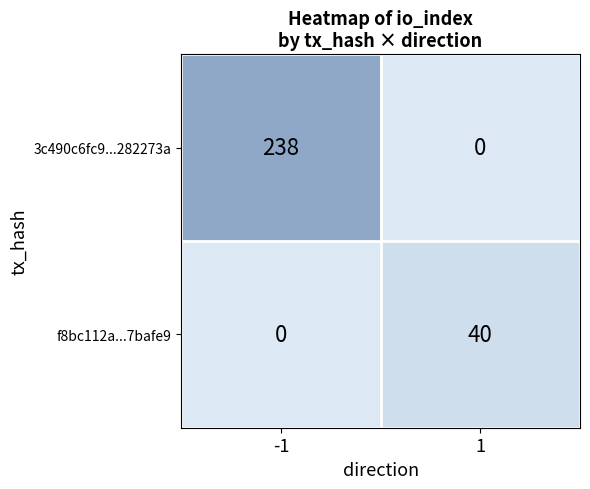

What is the highest value of the f8bc112a...7bafe9 series?

40